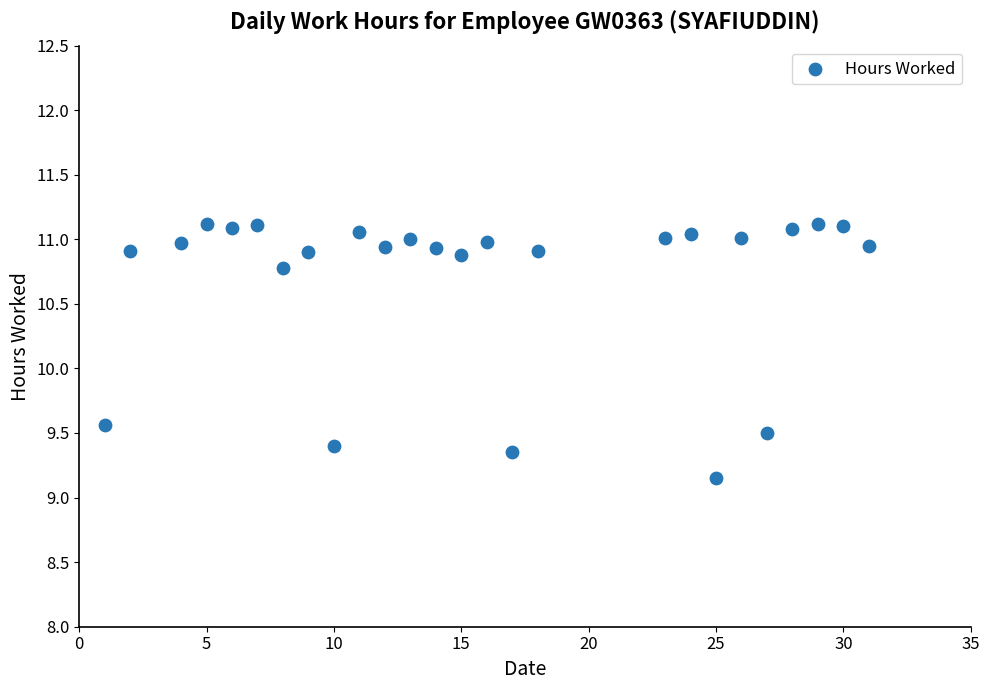

What Y value in the scatter plot is closest to 10?

9.6